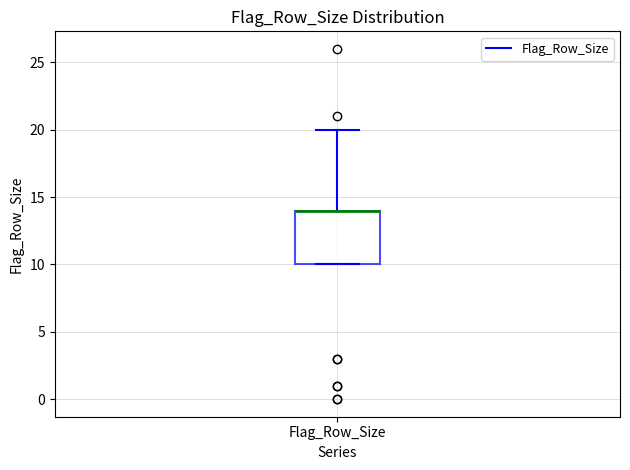

Where is the lower edge of the box for Flag_Row_Size on the y-axis? The values are not printed on the chart, so give them approximately, as read against the axis.

10